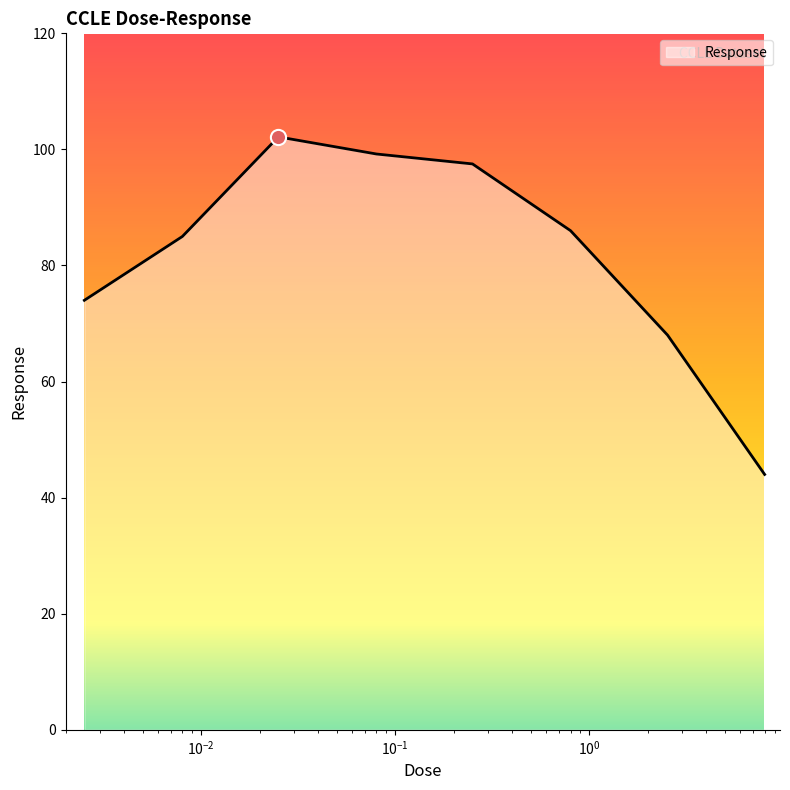

What is the greatest value displayed?

102.2